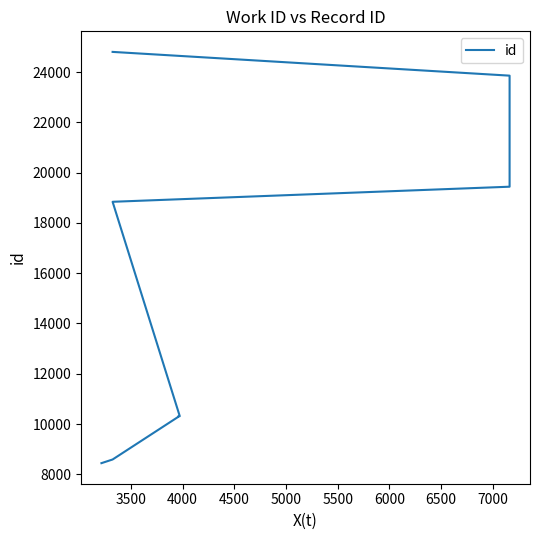

Which has a higher value, 6500 or 4000?

6500